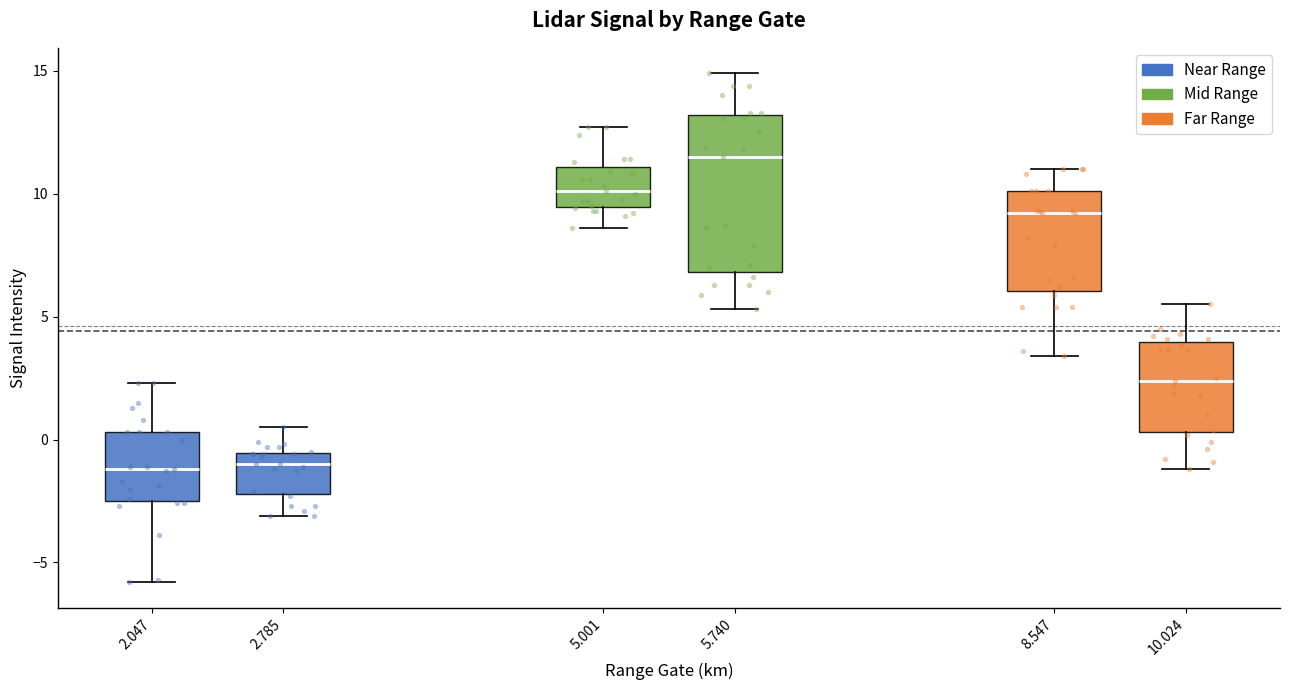

Reading left to right, transcribe this box plot: for each box, give where its median line is, the range the box spans, and where its two whiskers end, as read against the y-axis. The values are not printed on the chart, so give them approximately, as read against the axis.

2.047: median -1.0, box -2.5 to 0.5, whiskers -6.0 to 2.5
2.785: median -1.0, box -2.0 to -0.5, whiskers -3.0 to 0.5
5.001: median 10.0, box 9.5 to 11.0, whiskers 8.5 to 12.5
5.740: median 11.5, box 7.0 to 13.0, whiskers 5.5 to 15.0
8.547: median 9.0, box 6.0 to 10.0, whiskers 3.5 to 11.0
10.024: median 2.5, box 0.5 to 4.0, whiskers -1.0 to 5.5